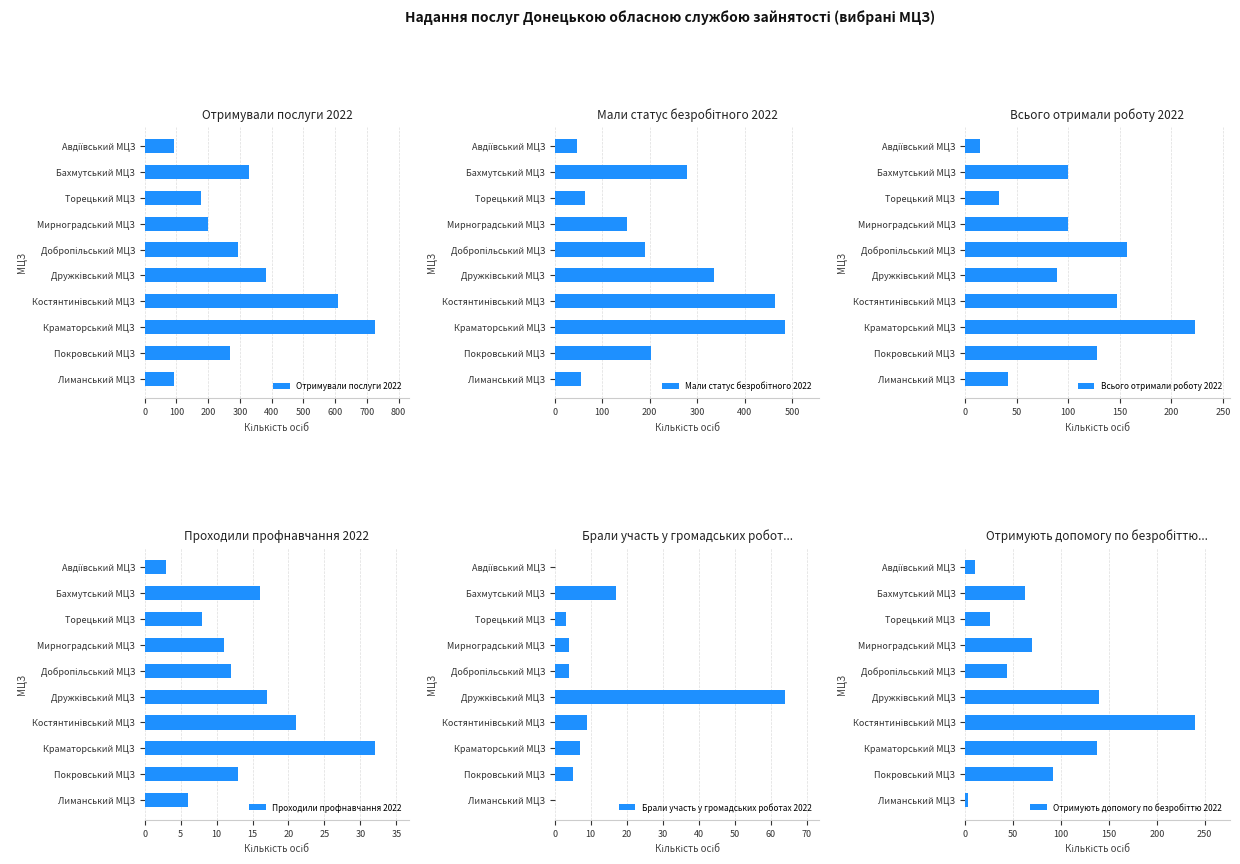

What is the difference between the second highest and second lowest values in the Проходили профнавчання 2022 series?

15